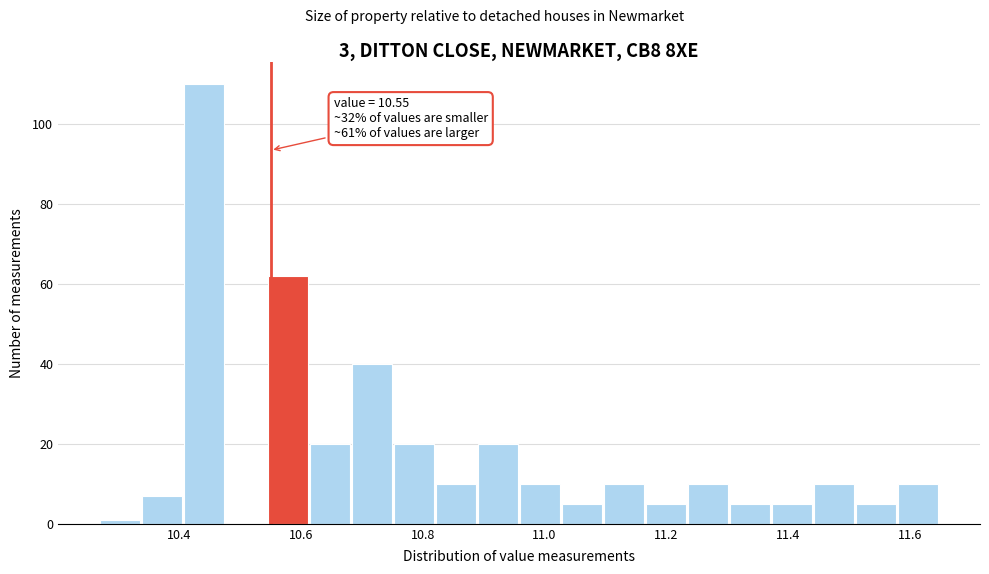

Around what value on the x-axis is the tallest bar? Give the approximate position of its centre, as read against the axis.

10.44